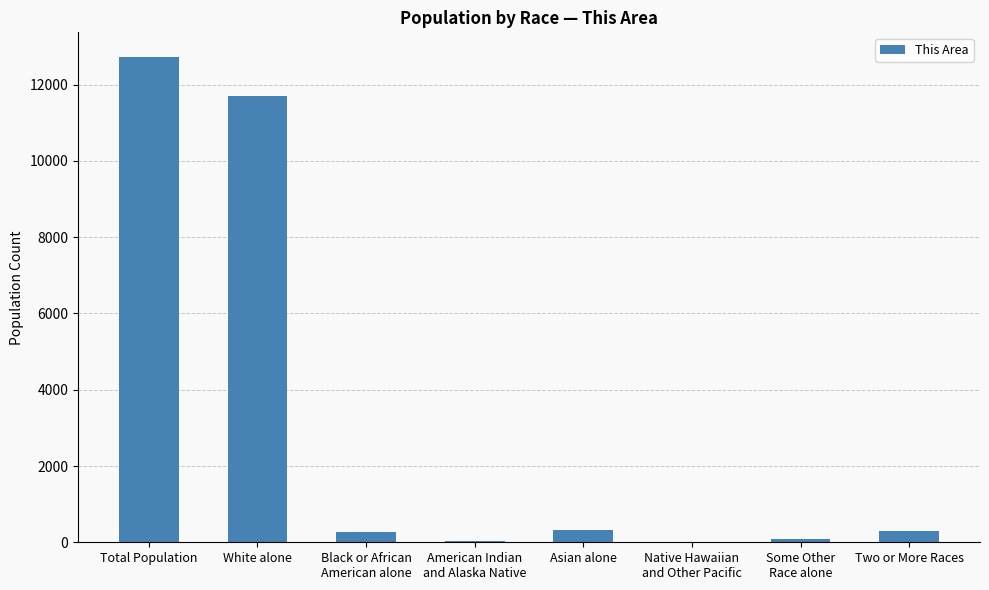

The value at Total Population is 4807. True or false?

False